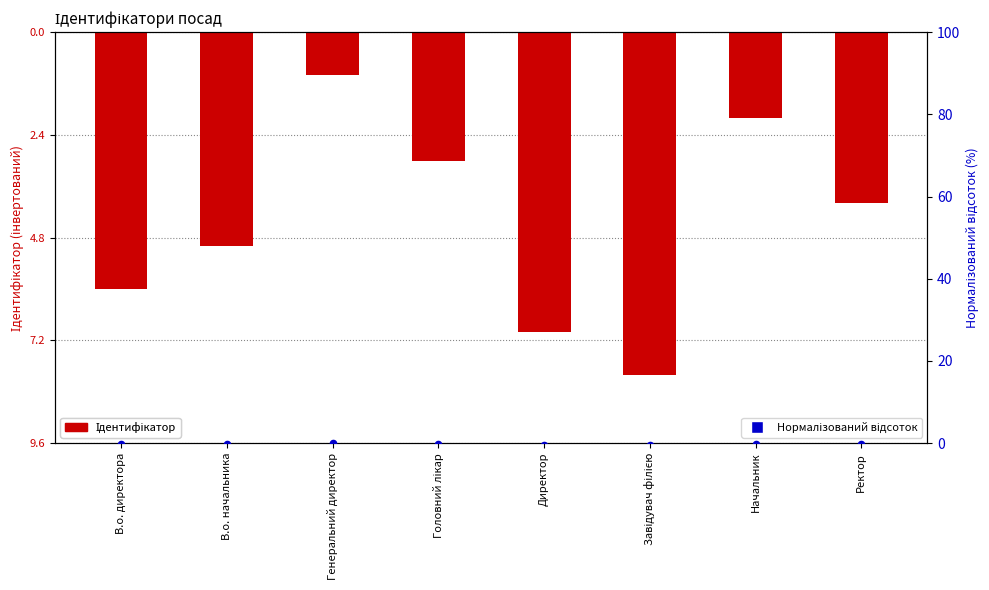

At how many categories does at least one series exceed -2?

8